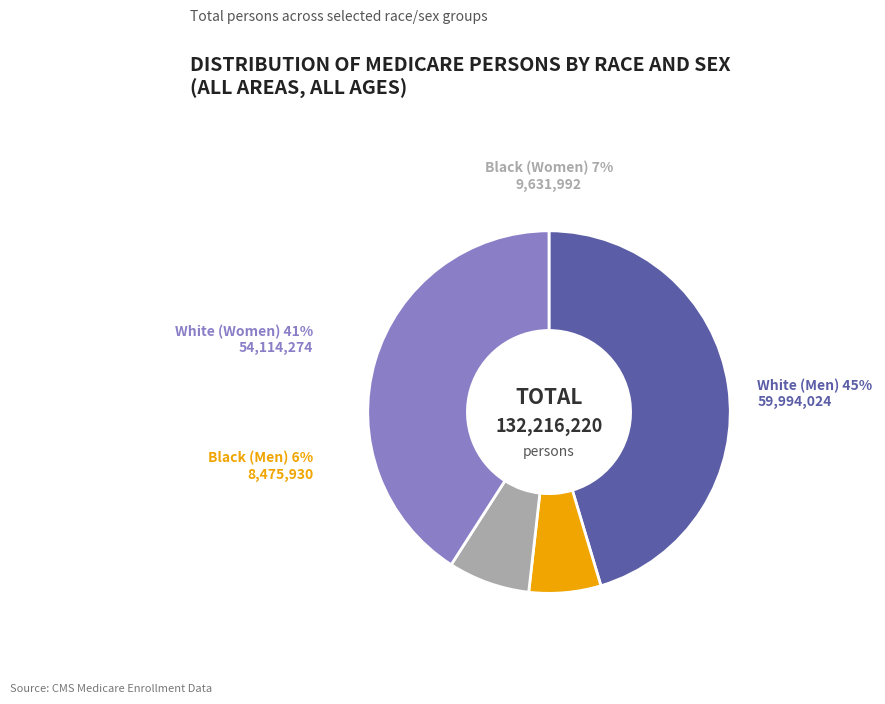

True or false: White (Men) accounts for 54% of the total.

False